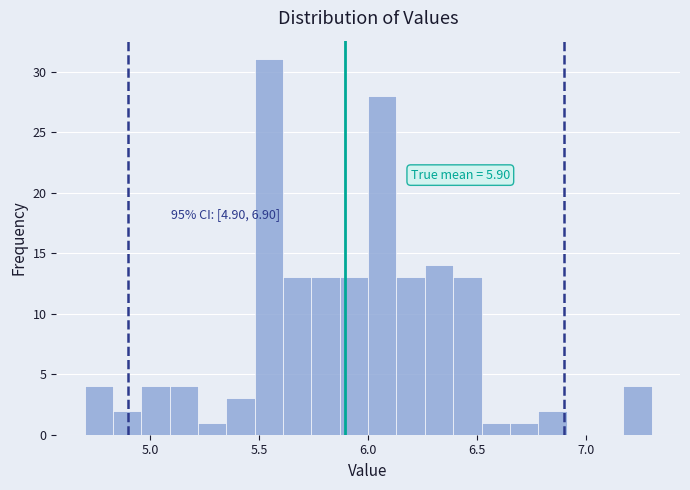

Read against the x-axis, roughly where is the centre of the tallest bar?

5.55